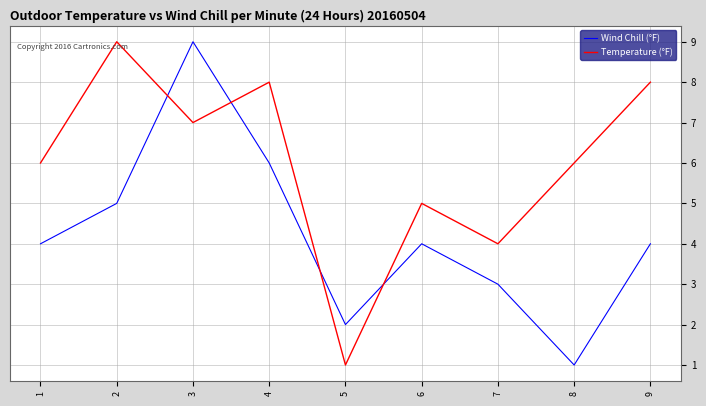

What is the sum of the Temperature (°F) values at 3 and 8?

13